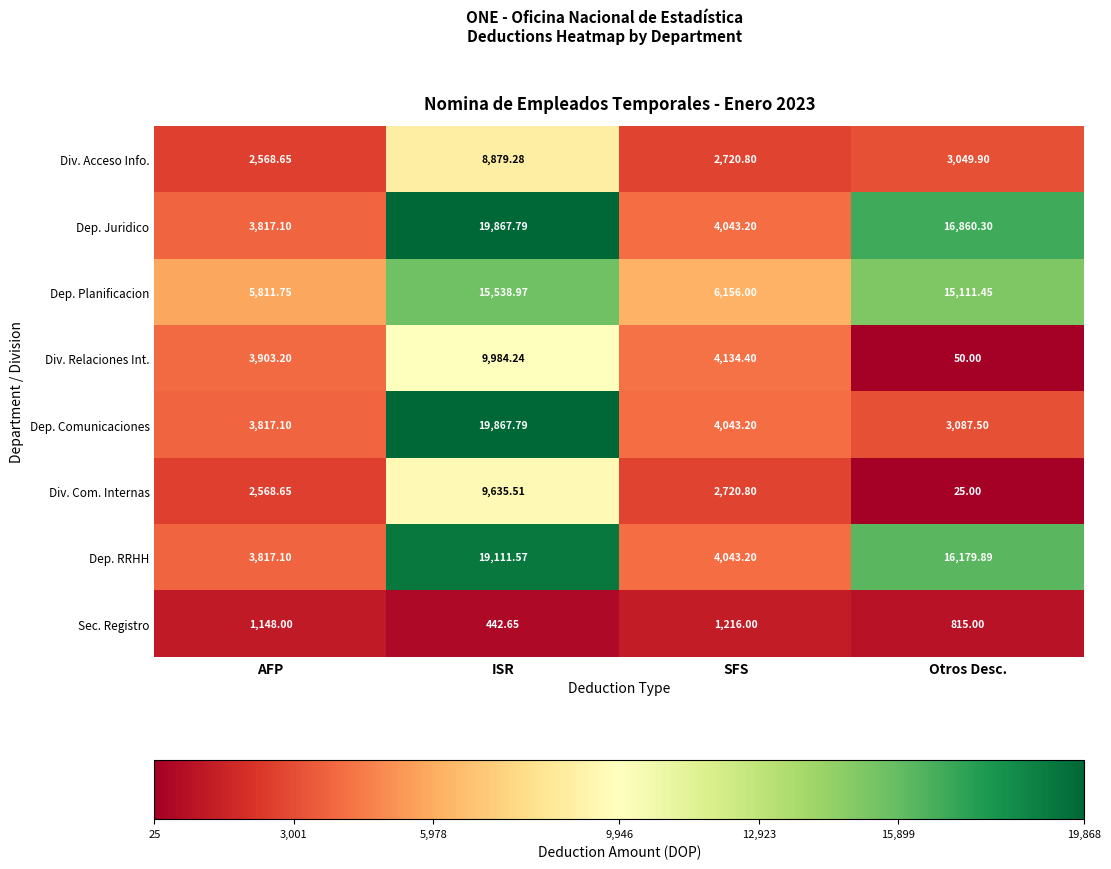

List the labels in order of Div. Relaciones Int. value, smallest first.

Otros Desc., AFP, SFS, ISR